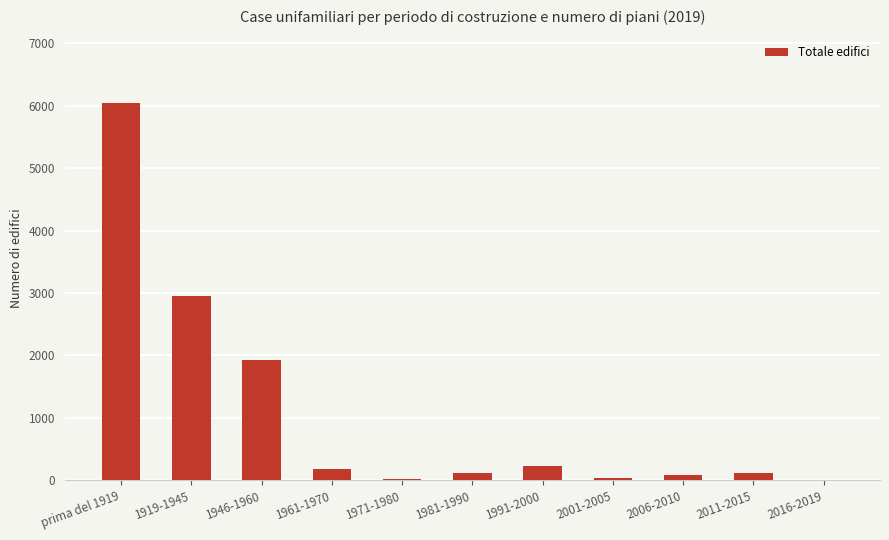

Between 1981-1990 and 1971-1980, which is larger?

1981-1990